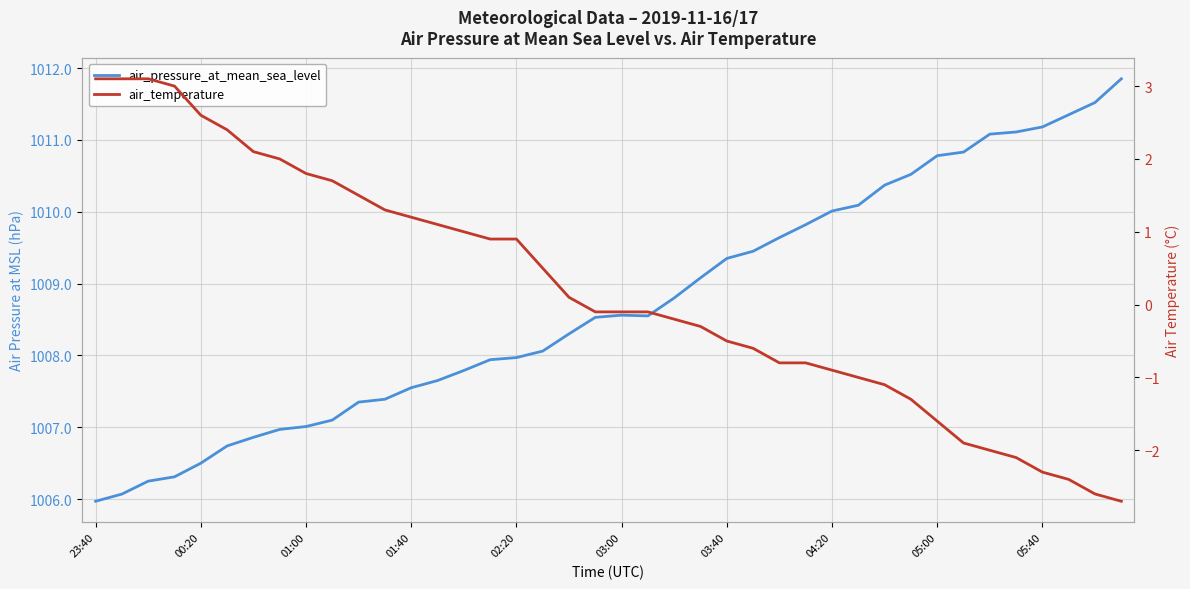

True or false: air_pressure_at_mean_sea_level has more than 1 interior local peaks.

False